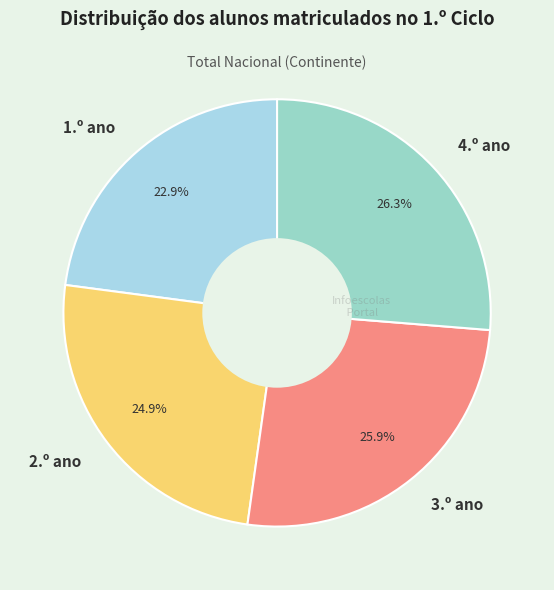

True or false: 4.º ano accounts for 41% of the total.

False